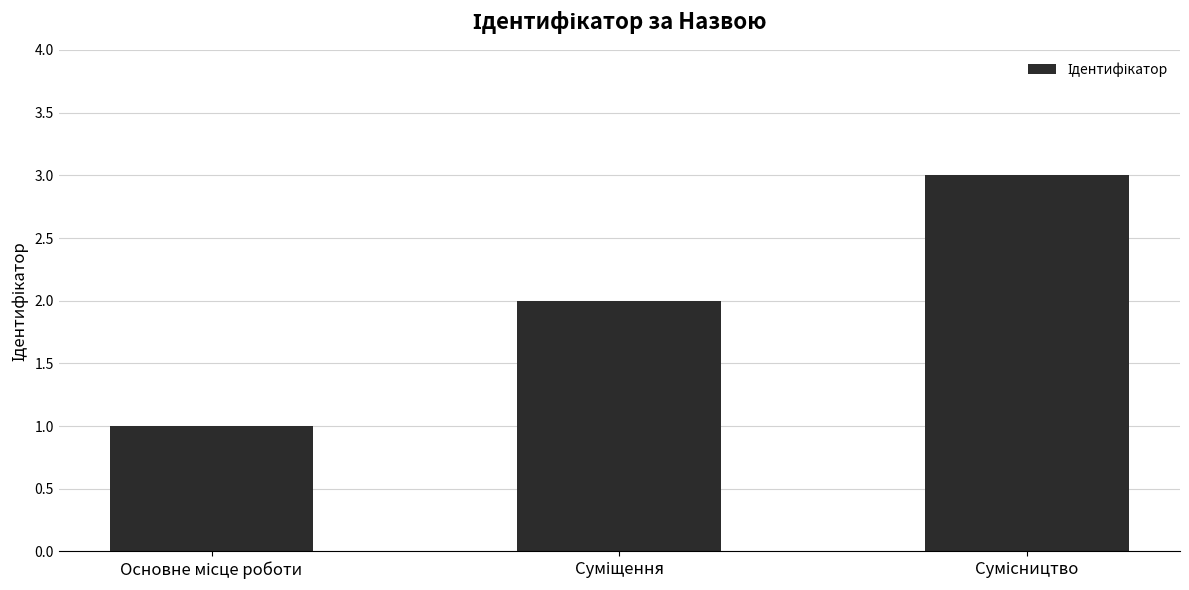

What is the maximum value shown in the chart?

3